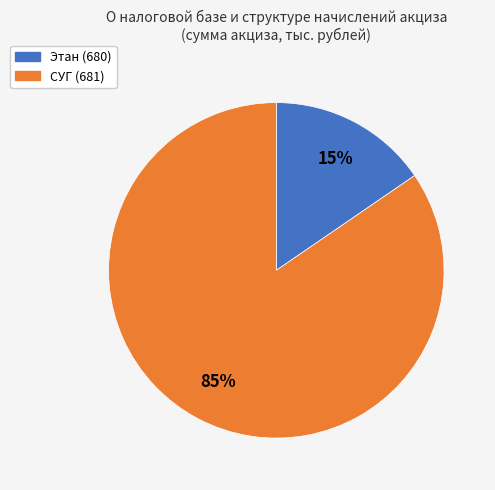

Does СУГ (681) represent more than half of the total?

Yes